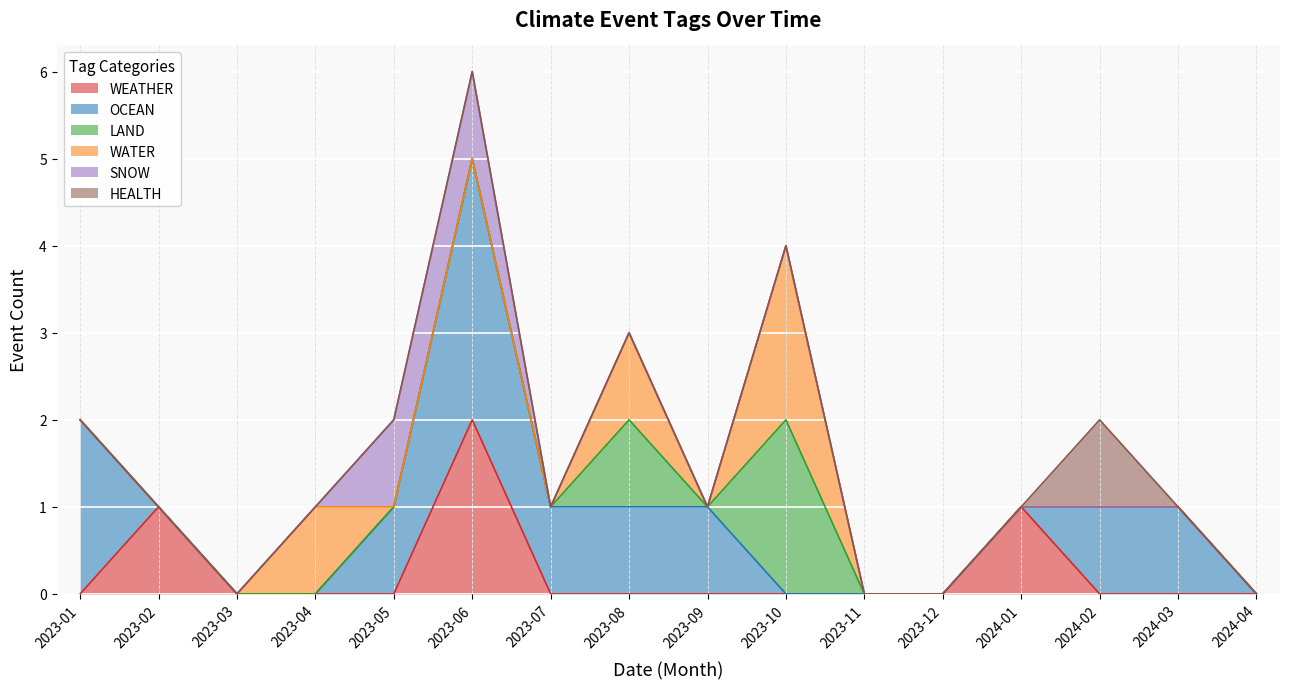

Where is the first local minimum for WATER?

2023-09